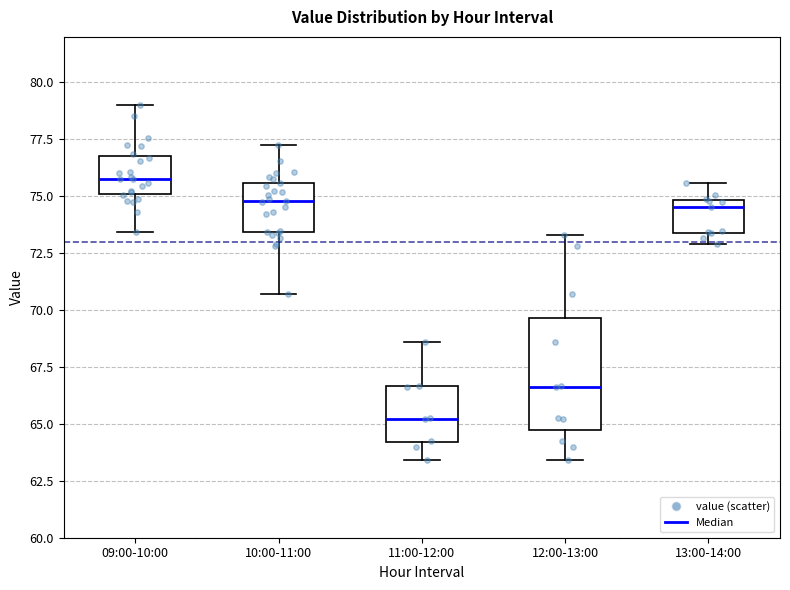

Which box's median line is the lowest?

11:00-12:00